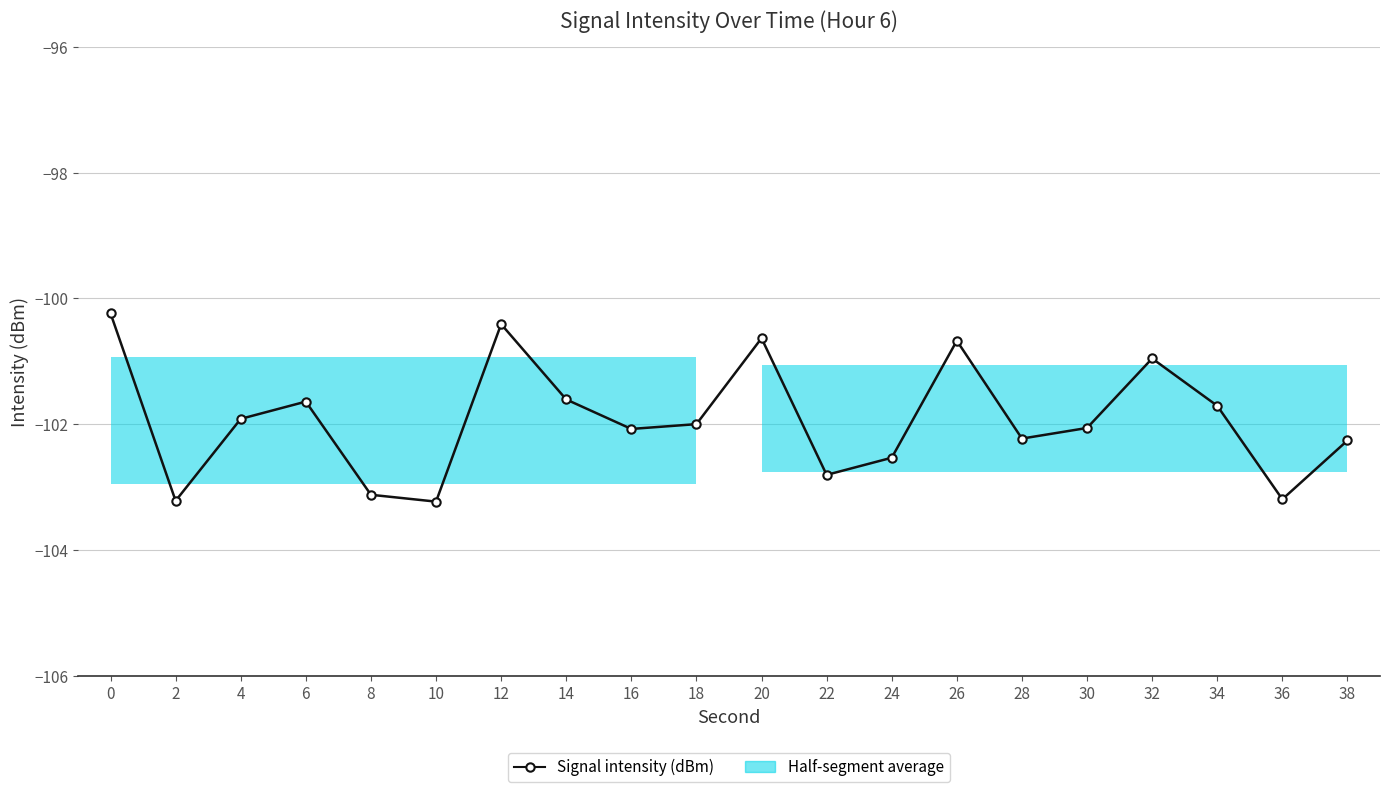

Reading right to left, extract all data points from this chart.

38=-102.3	36=-103.2	34=-101.7	32=-101.0	30=-102.1	28=-102.2	26=-100.7	24=-102.5	22=-102.8	20=-100.6	18=-102.0	16=-102.1	14=-101.6	12=-100.4	10=-103.2	8=-103.1	6=-101.6	4=-101.9	2=-103.2	0=-100.2